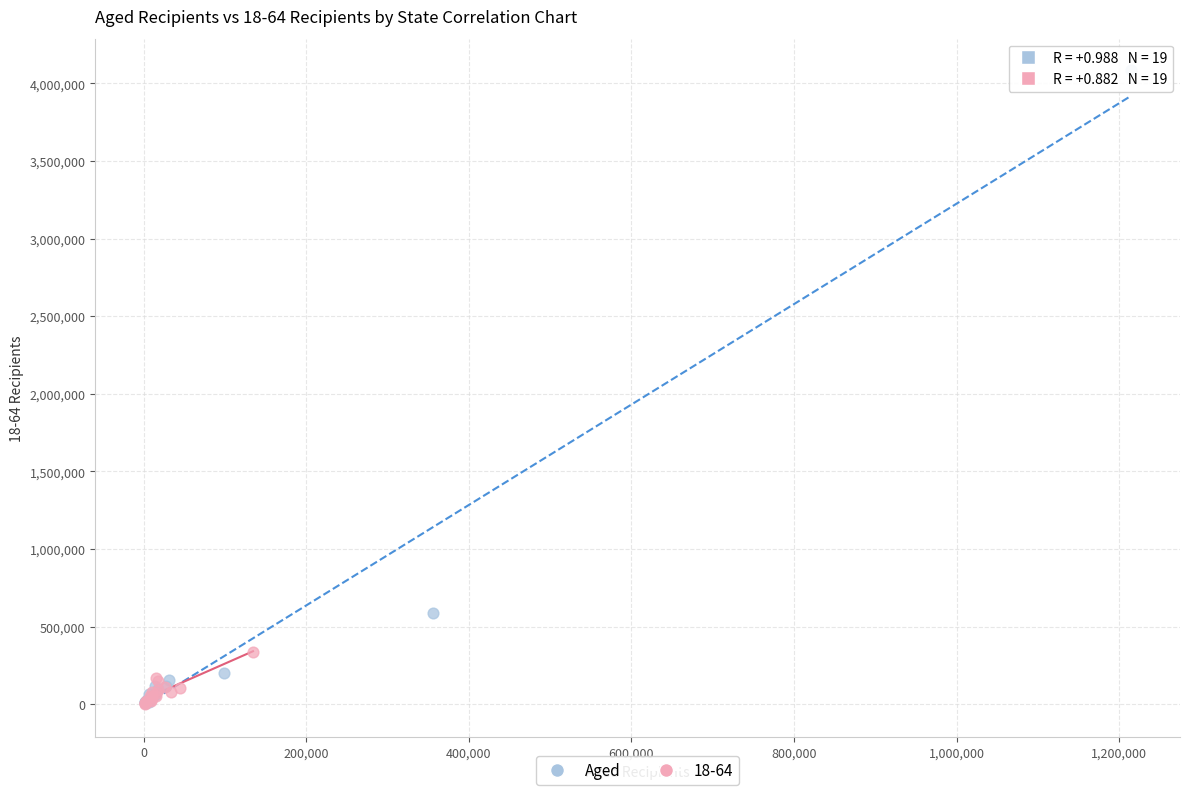

Which series has the largest Y range (max minus min)?

Aged